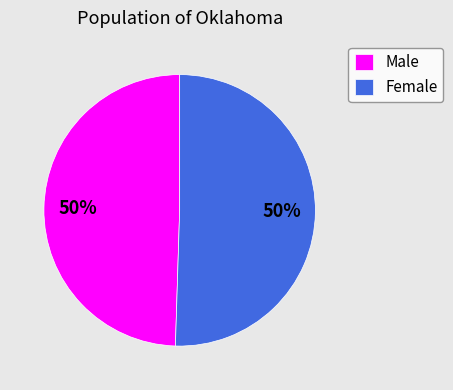

To the nearest percent, what is the combined percentage of Male and Female?

100%